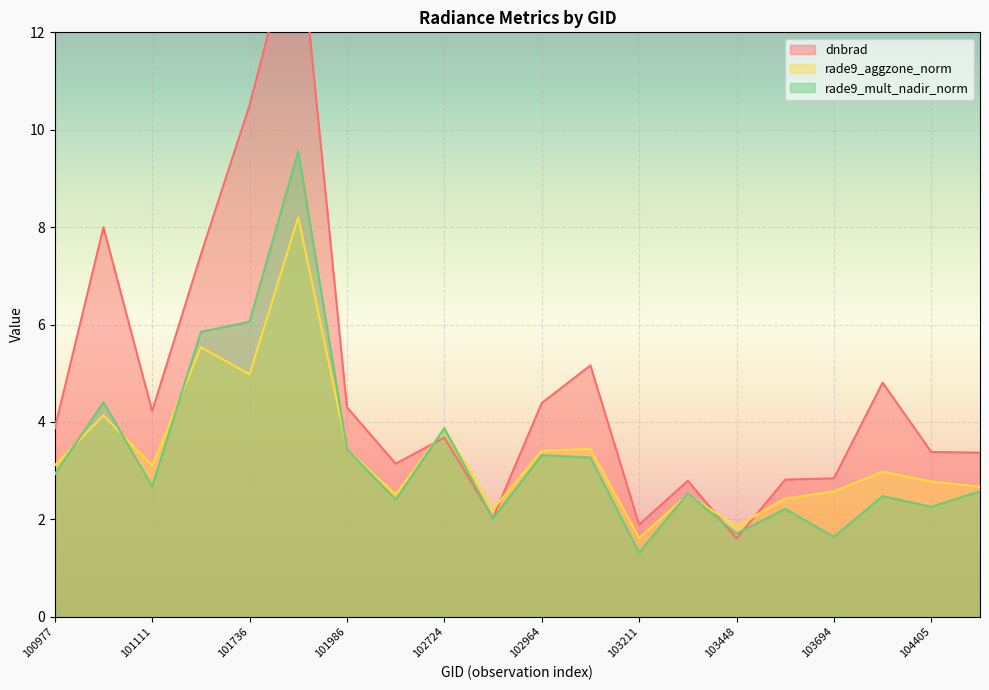

Is it true that dnbrad equals 5.5 at 102602?

False